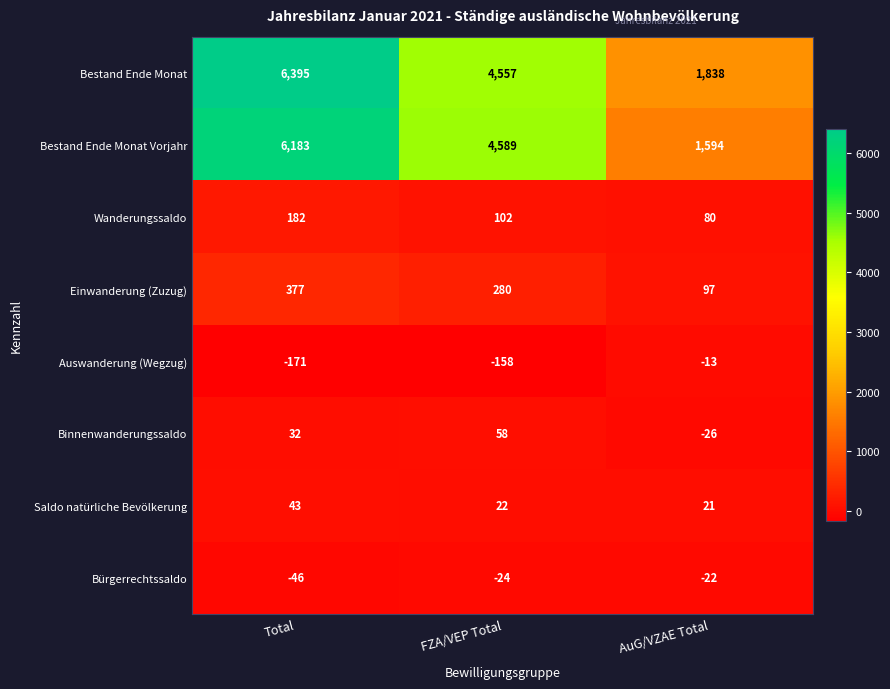

What is the total value across all series at FZA/VEP Total?

9426